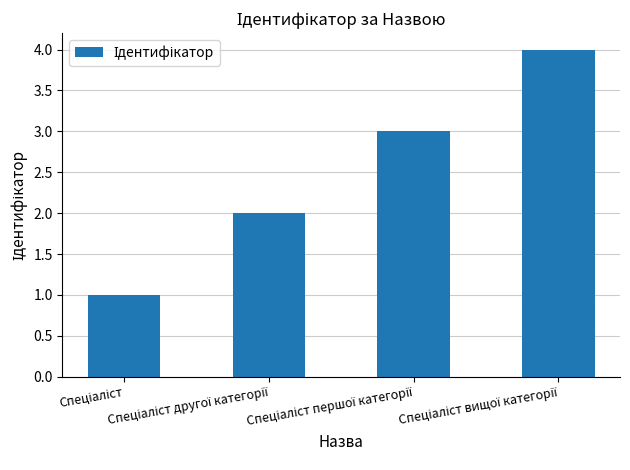

What is the greatest value displayed?

4